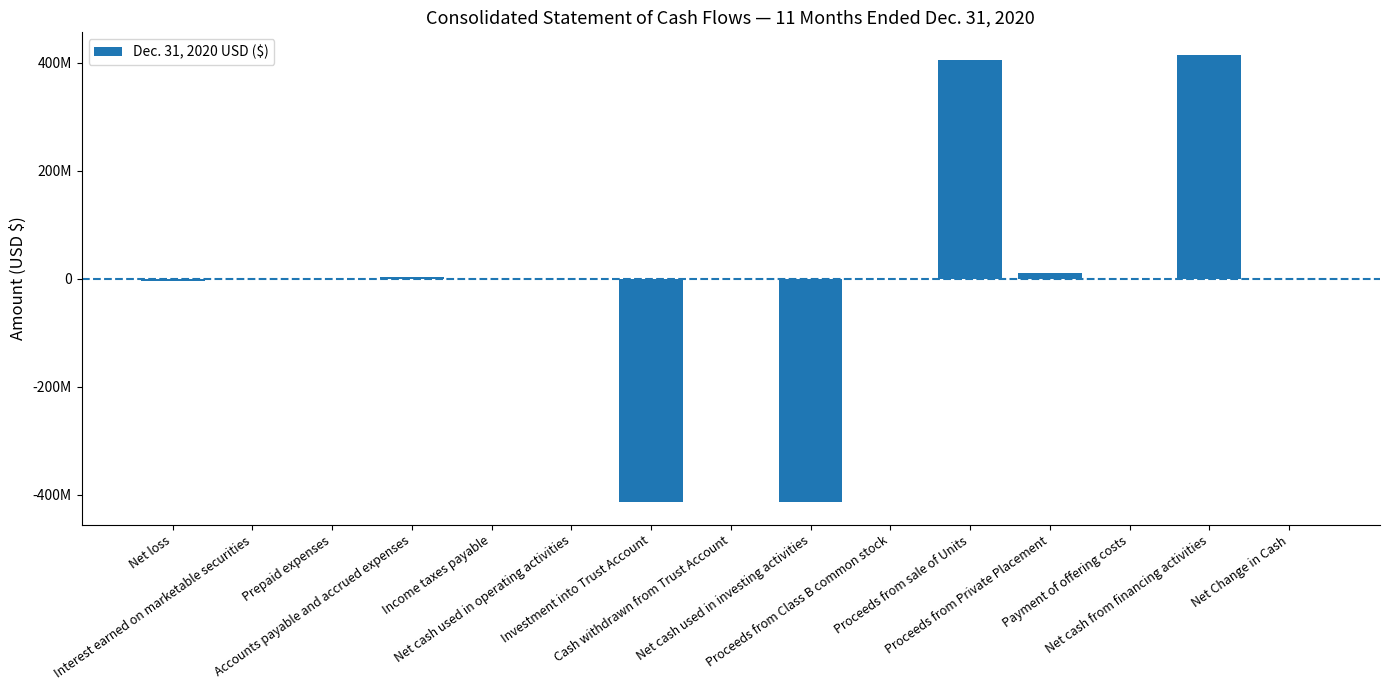

Between Payment of offering costs and Prepaid expenses, which is larger?

Prepaid expenses